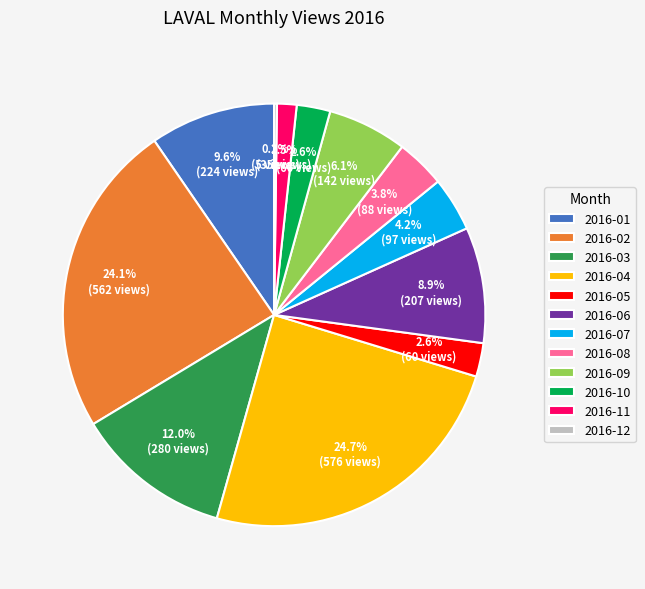

What is the ratio of the value at 2016-07 to the value at 2016-10?

1.6